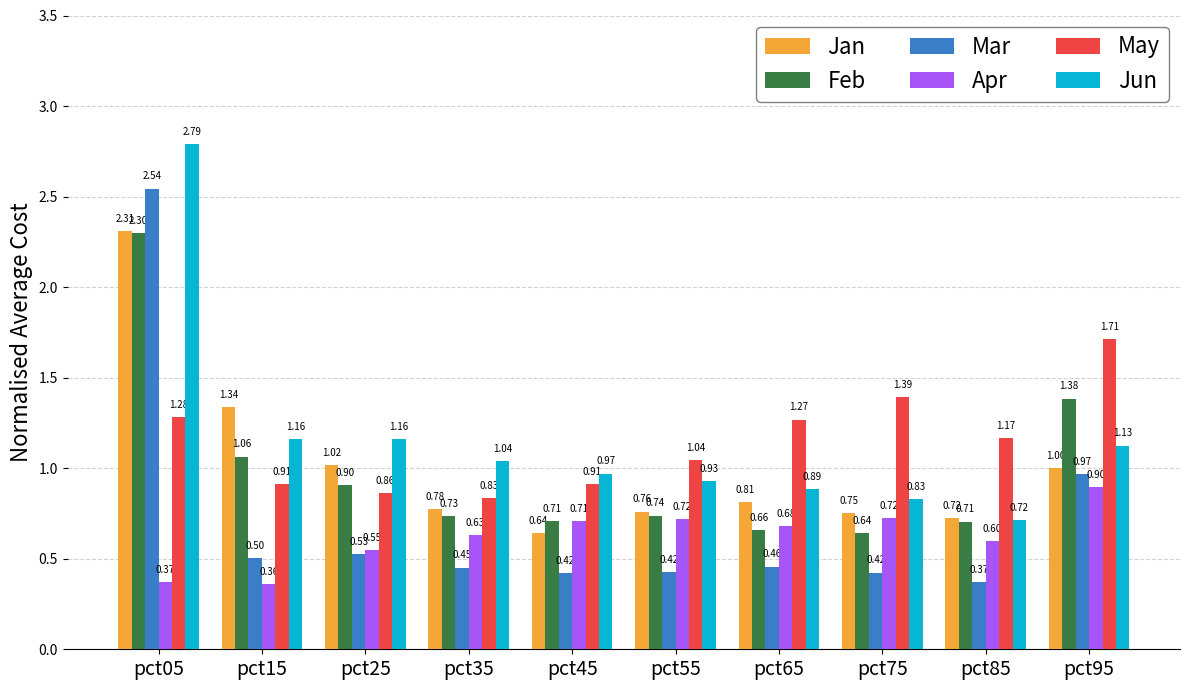

Is the value of Jun at pct85 greater than the value of Jan at pct35?

No